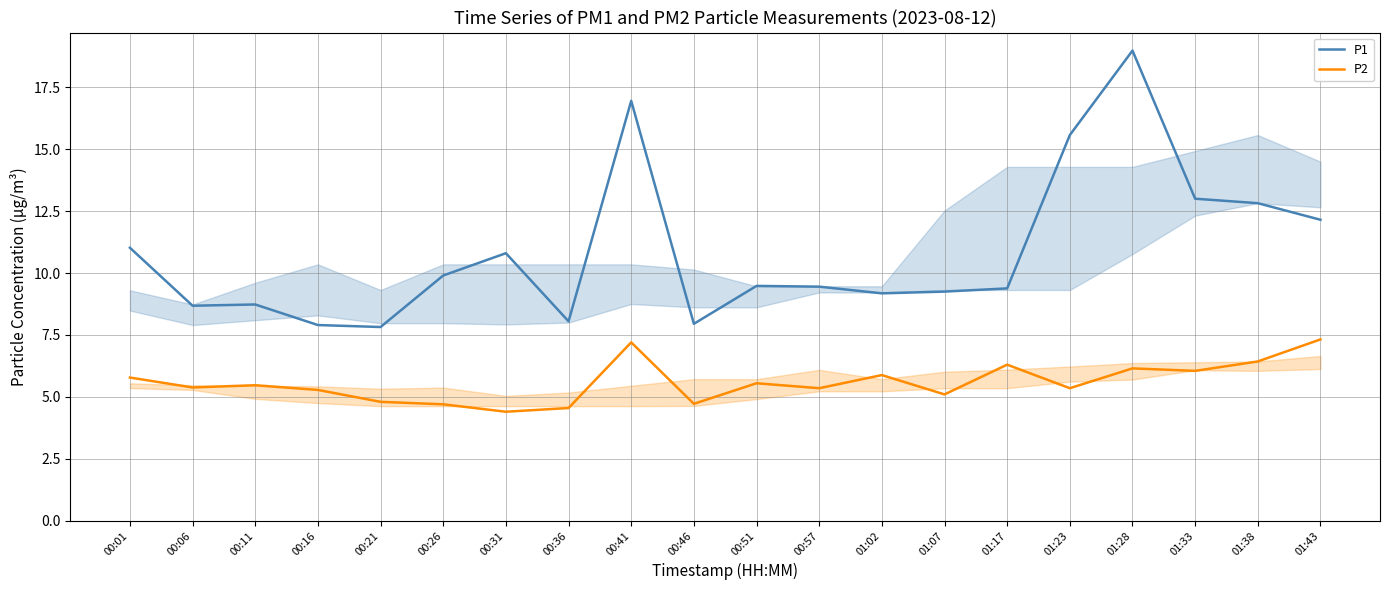

What is the label of the 11th point from the right?

00:46